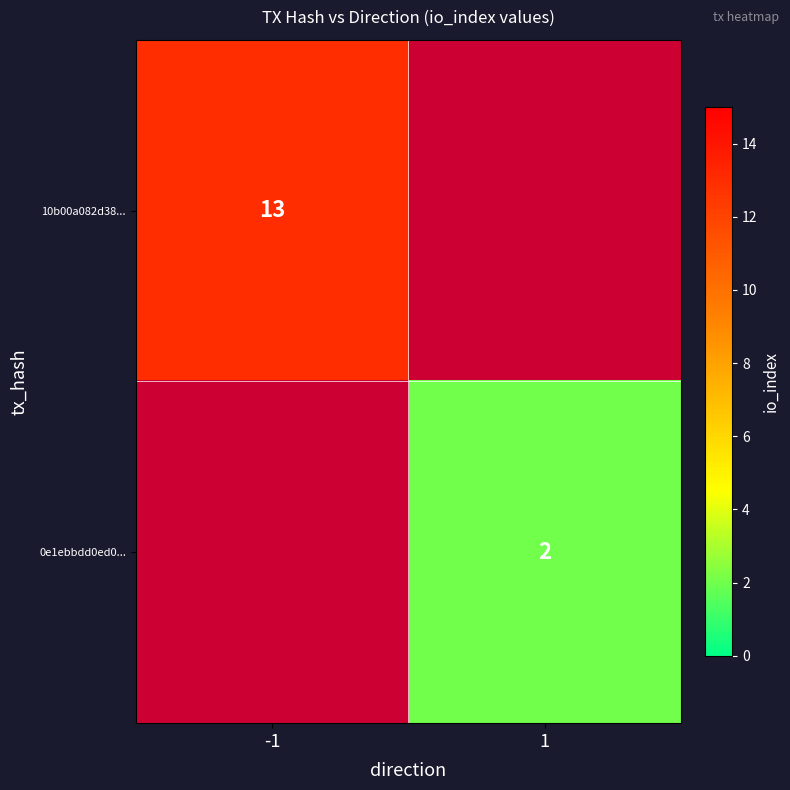

Is it true that 0e1ebbdd0ed0... equals 2 at 1?

True